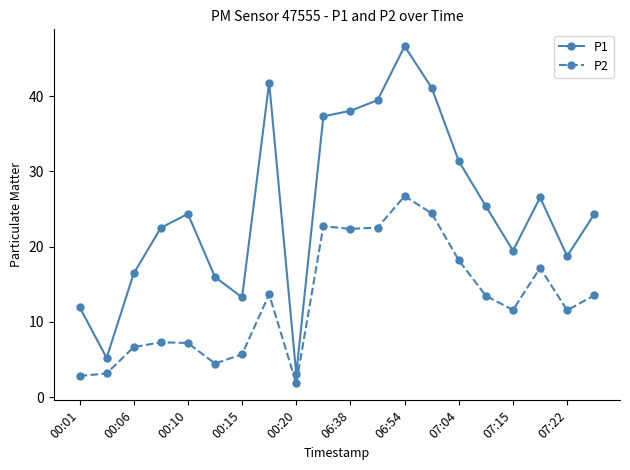

What is the sum of all P1 values?

502.7